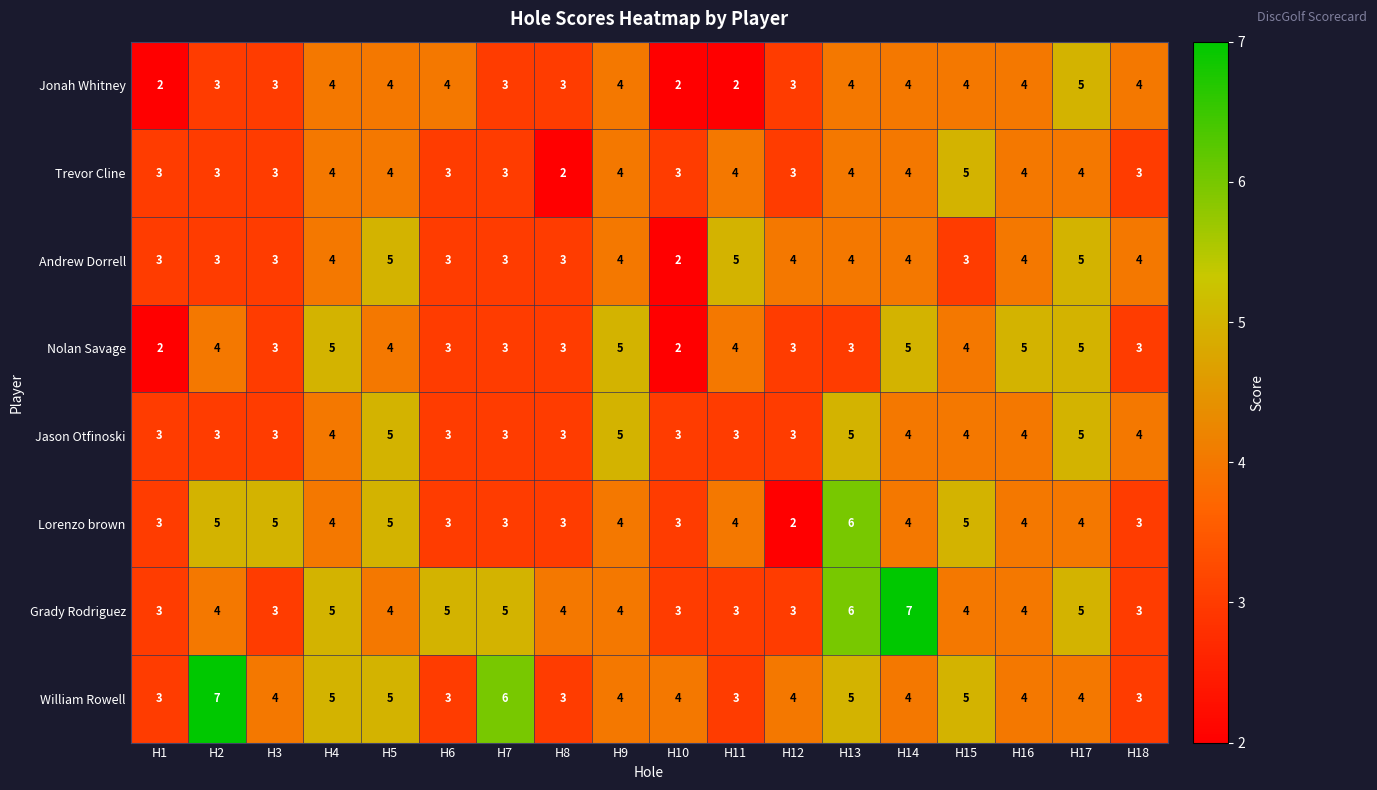

What is the spread (max minus min) of values at H7?

3